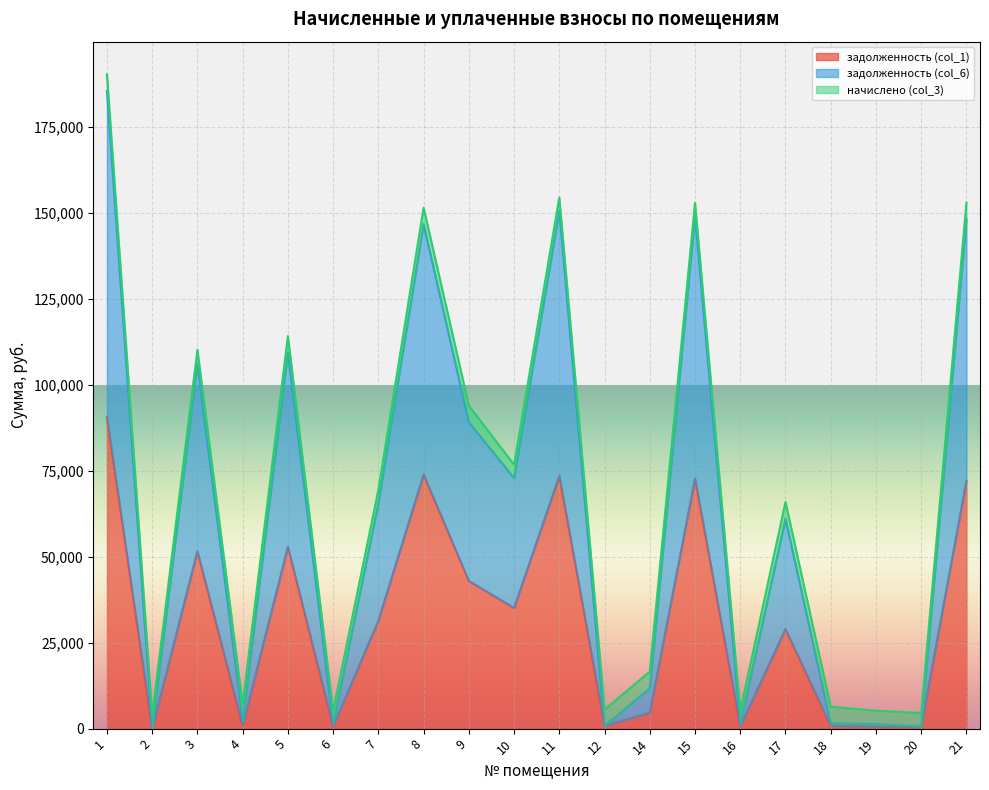

True or false: задолженность (col_1) and задолженность (col_6) cross at least once.

False